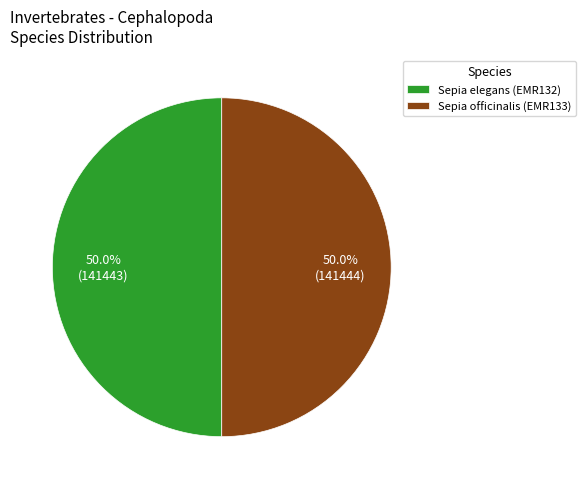

What percentage is the Sepia elegans (EMR132) slice, to the nearest percent?

50%